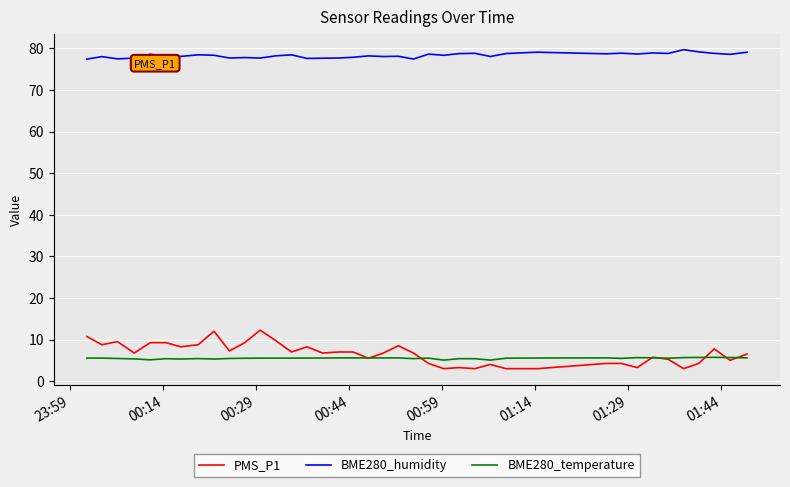

True or false: BME280_temperature and BME280_humidity intersect in this chart.

False